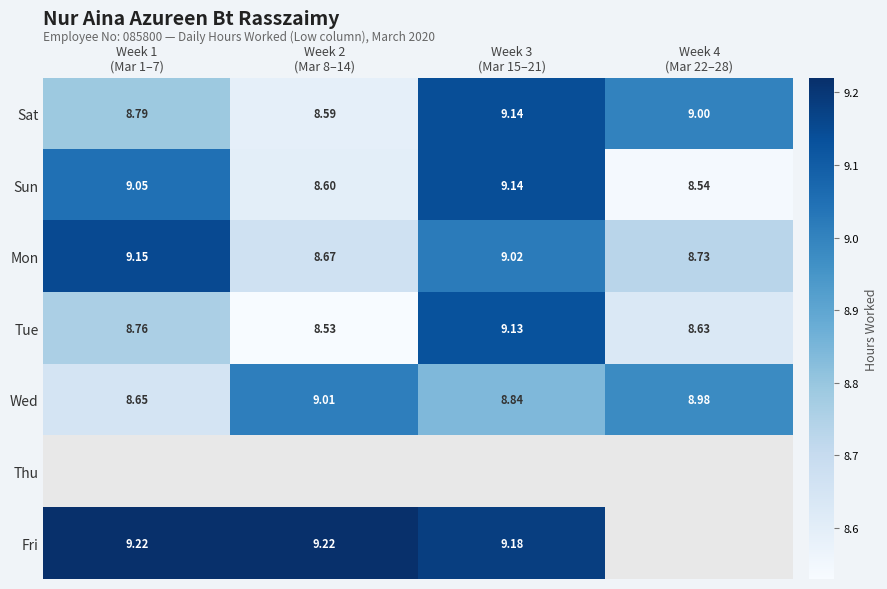

Which series has the widest spread of values?

Sun